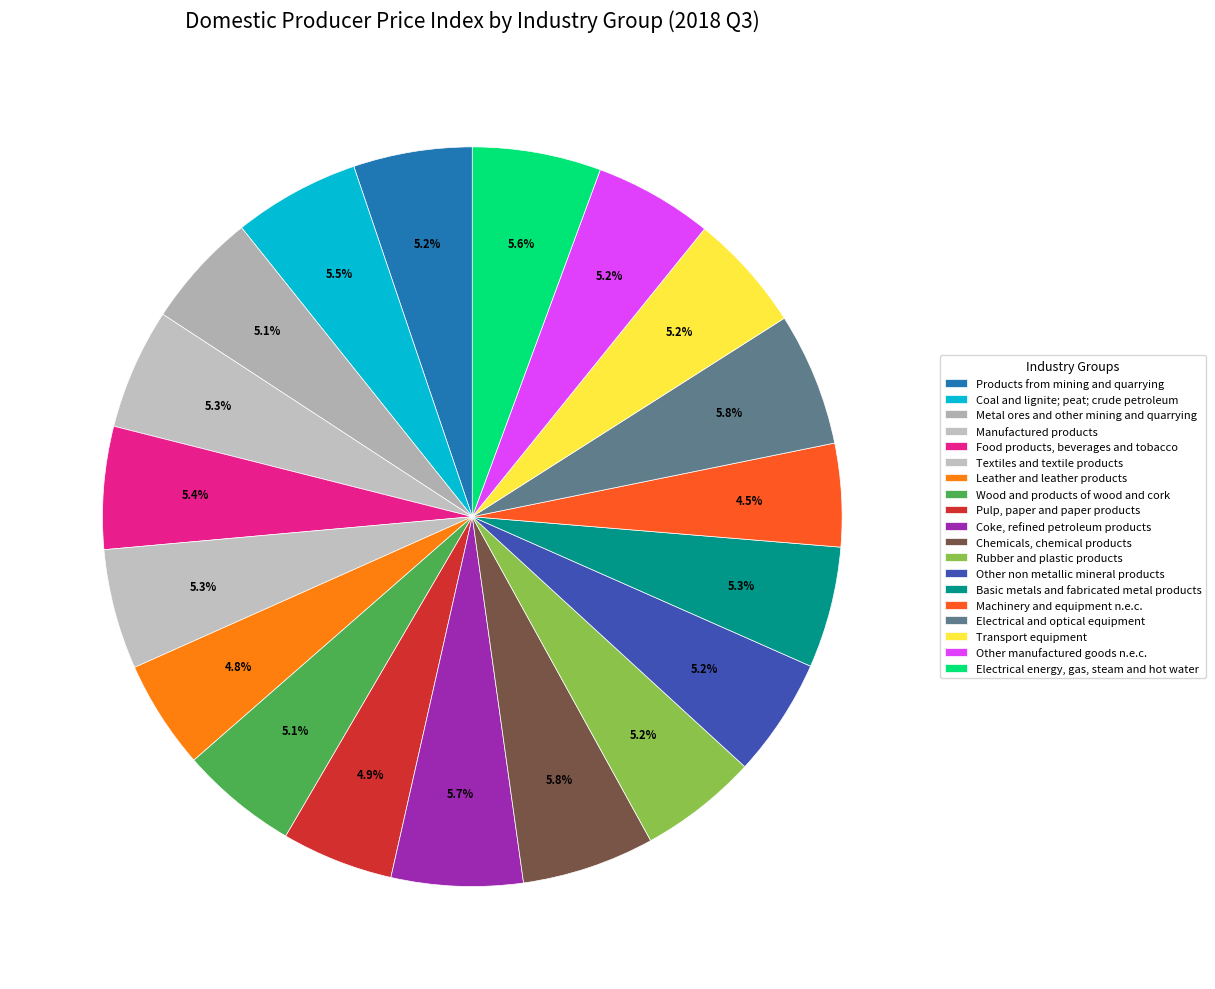

How many slices are in this pie chart?

19